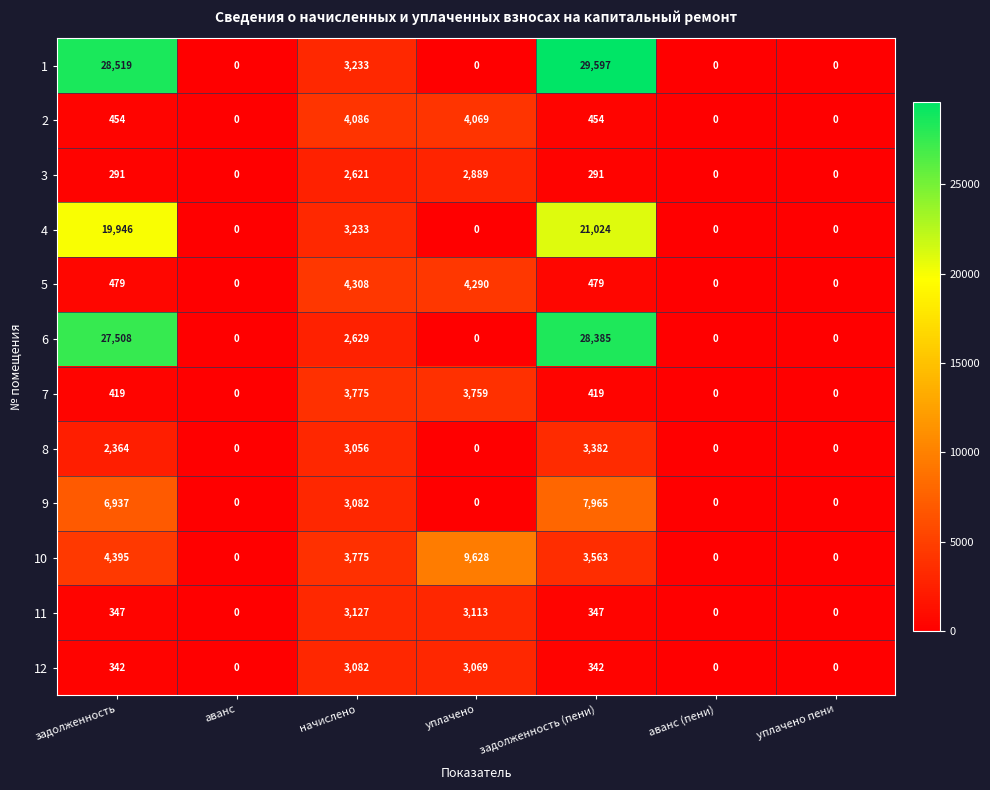

At which category is the sum across all series the highest?

задолженность (пени)